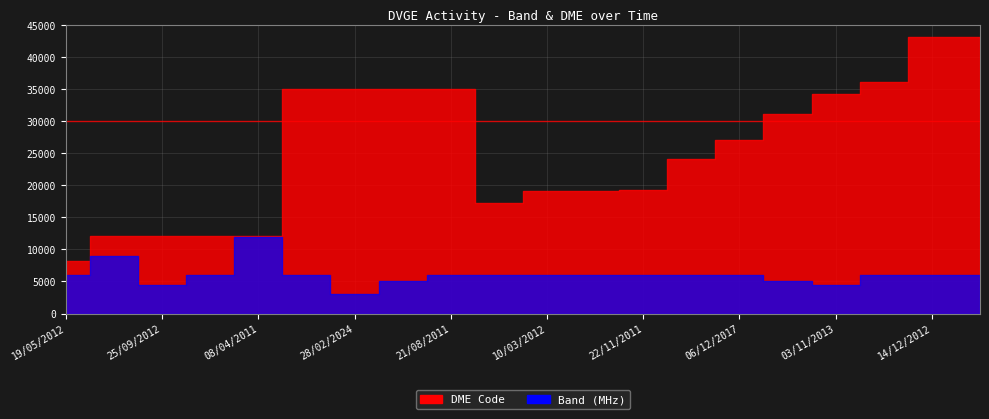

What is the greatest value displayed?

43090